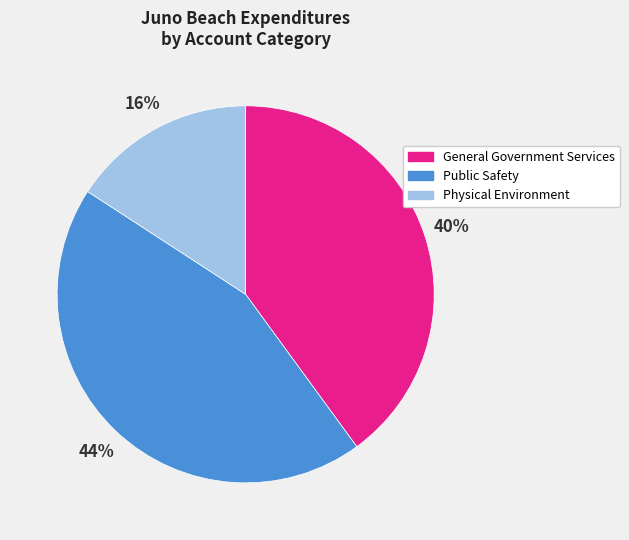

The Physical Environment slice represents 22% of the pie. True or false?

False